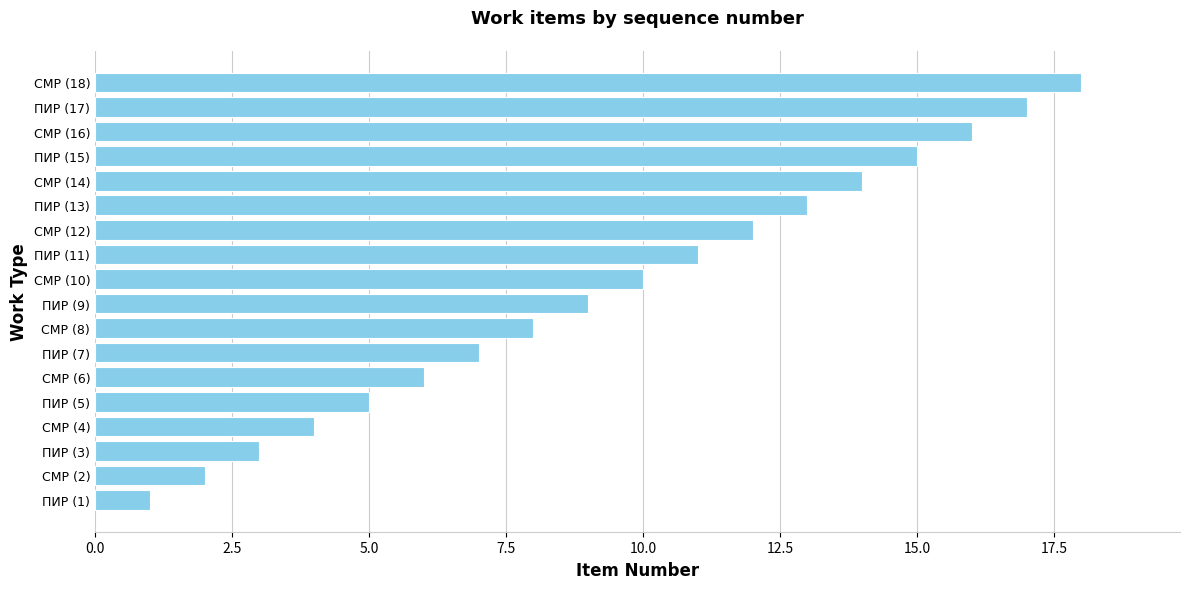

Rank the categories by value from highest to lowest.

СМР (18), ПИР (17), СМР (16), ПИР (15), СМР (14), ПИР (13), СМР (12), ПИР (11), СМР (10), ПИР (9), СМР (8), ПИР (7), СМР (6), ПИР (5), СМР (4), ПИР (3), СМР (2), ПИР (1)